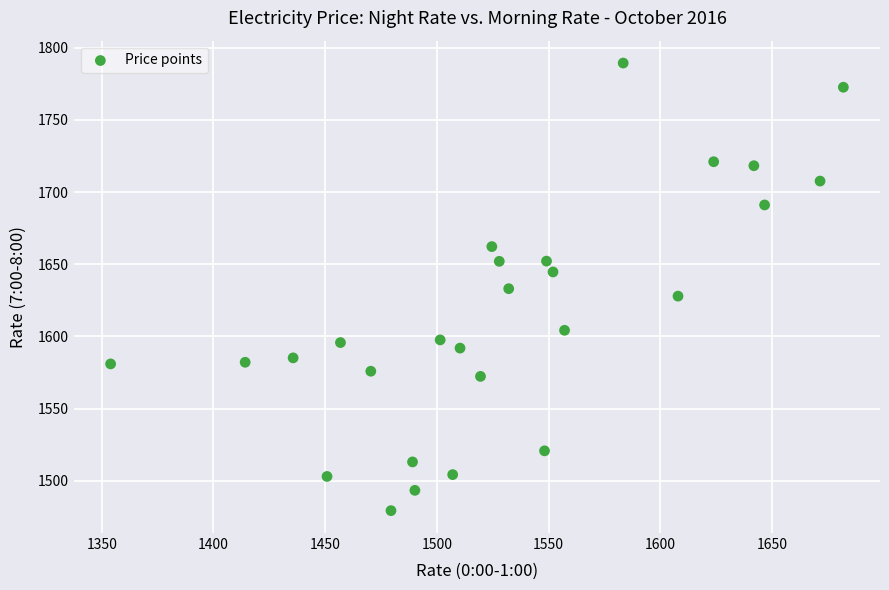

What is the range of X values (max minus min)?

327.9